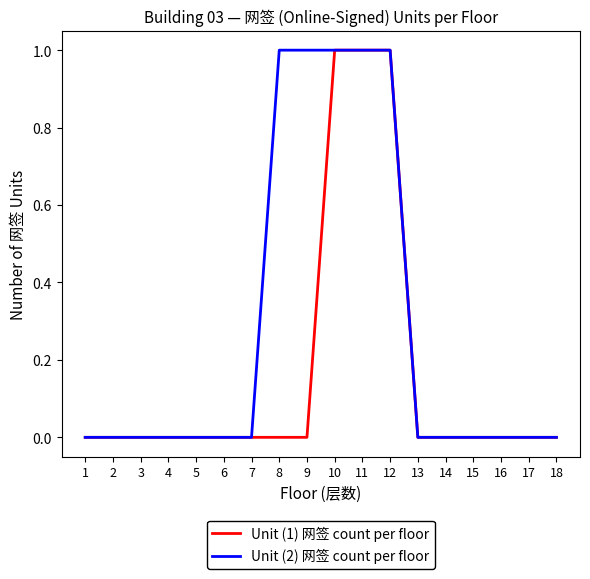

True or false: Unit (2) 网签 count per floor has a value of 0 at 16.

True